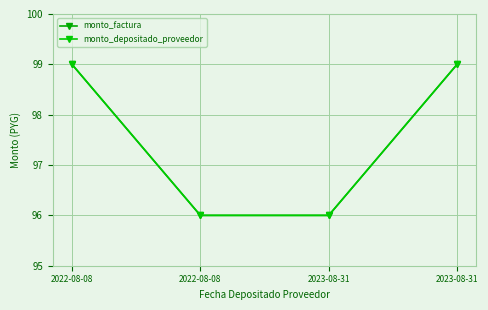

True or false: monto_depositado_proveedor and monto_factura cross at least once.

False